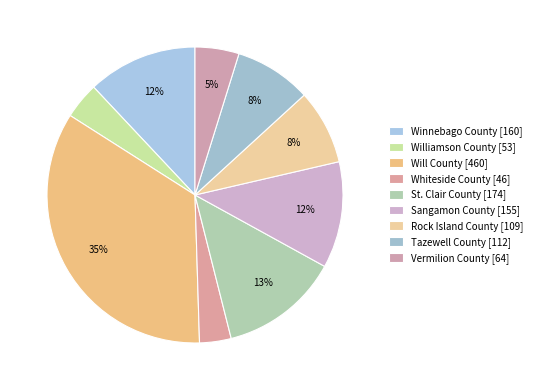

Count the number of slices in the pie.

9